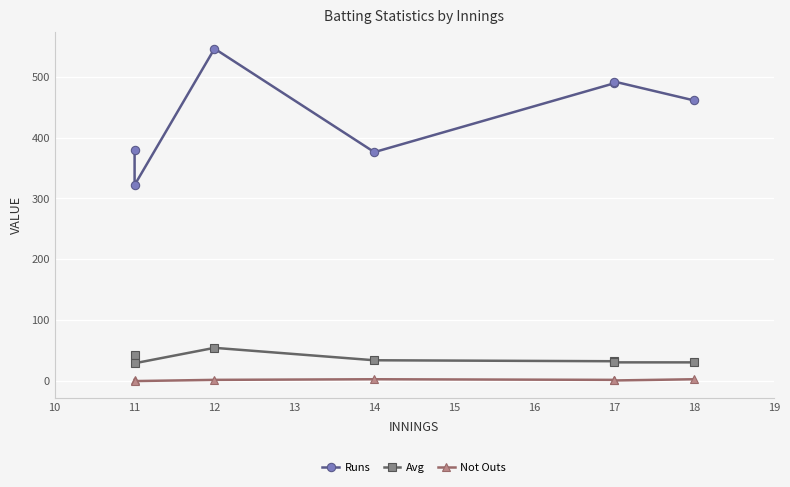

What is the maximum value for Runs?

546.0